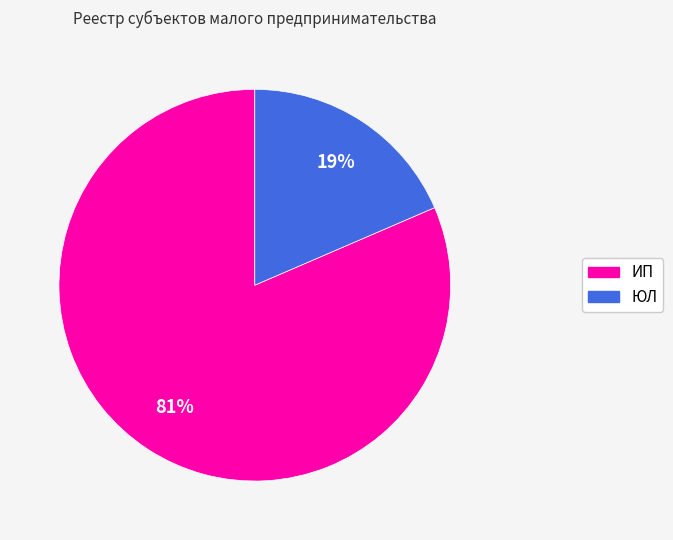

How many slices are in this pie chart?

2